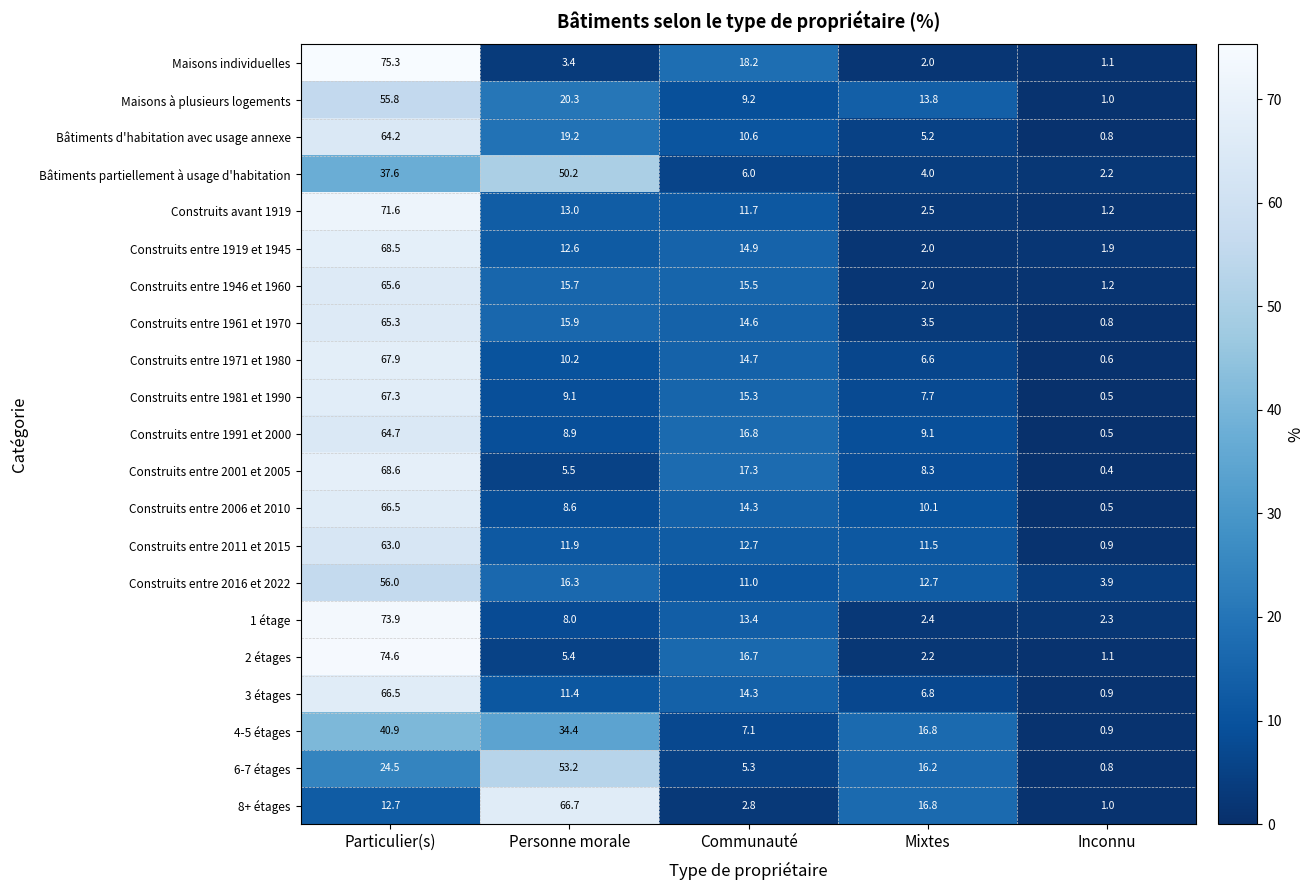

Rank the categories by Construits entre 2001 et 2005 value from highest to lowest.

Particulier(s), Communauté, Mixtes, Personne morale, Inconnu